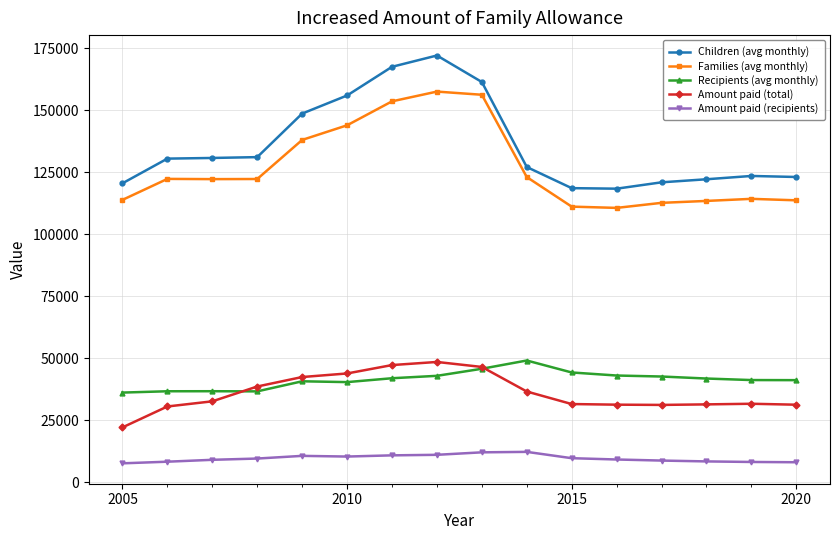

What is the sum of all Amount paid (recipients) values?

154338.5